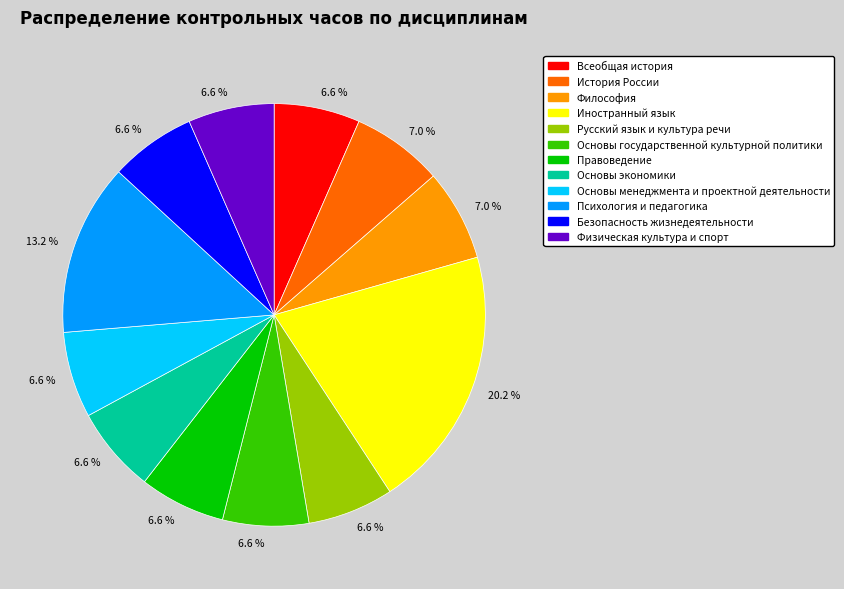

Is there any slice that represents more than half of the pie?

No